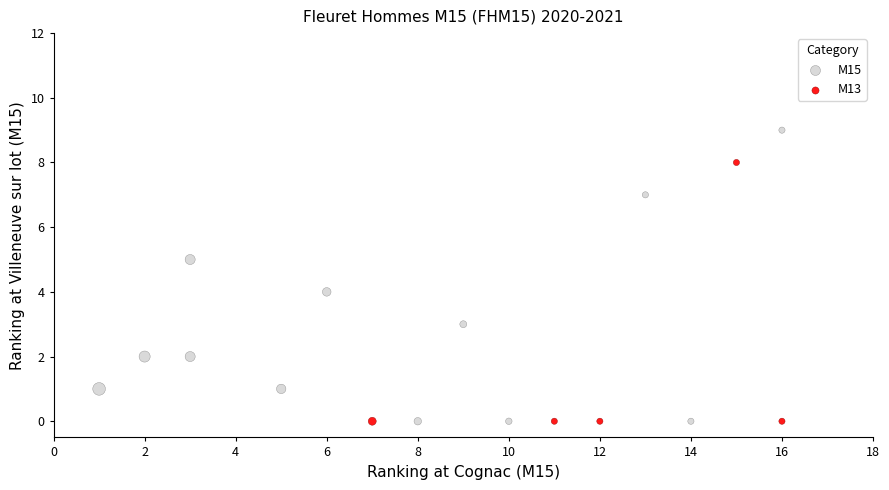

Which series has the widest spread of Y values?

M15